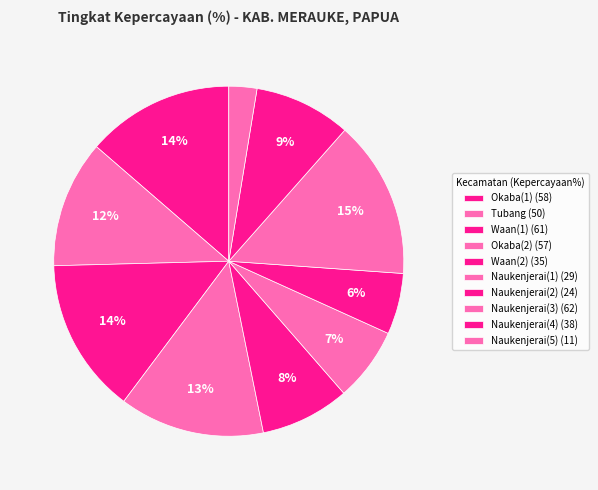

Count the number of slices in the pie.

10